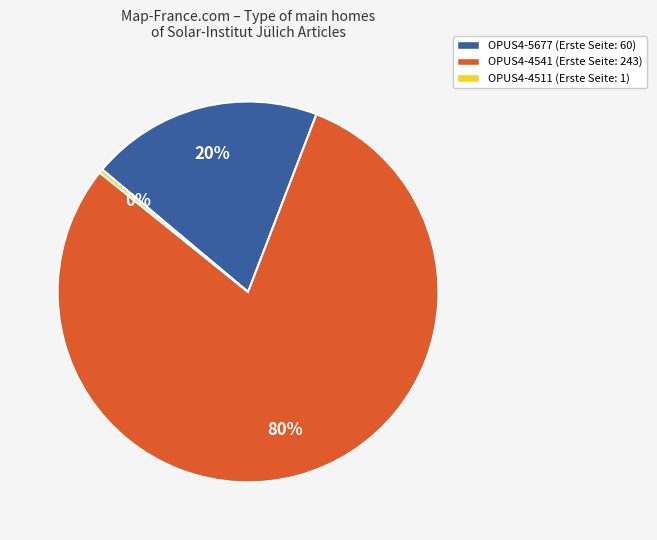

What is the largest slice in the pie chart?

OPUS4-4541